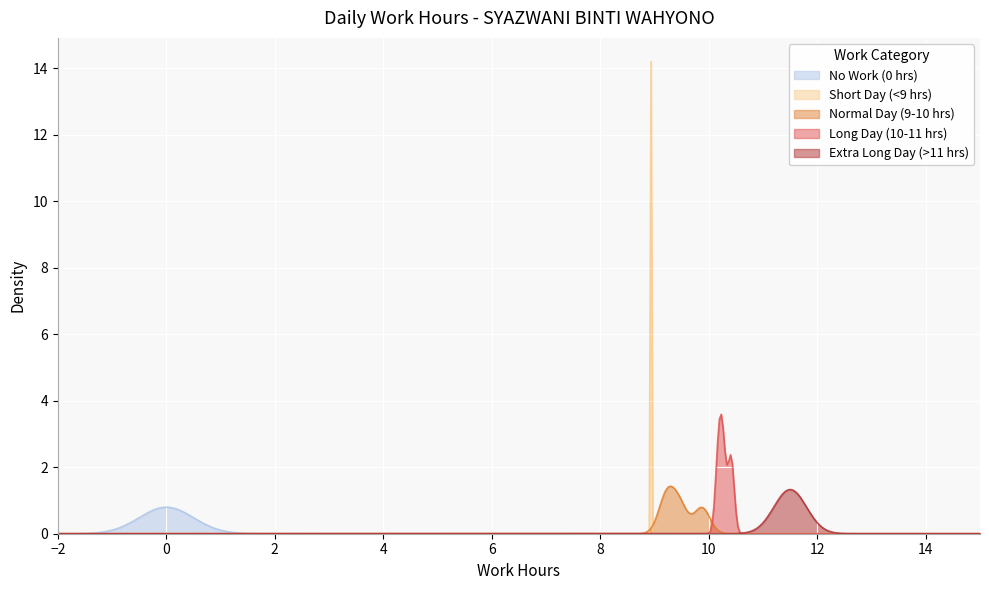

How many distinct data groups are displayed?

5